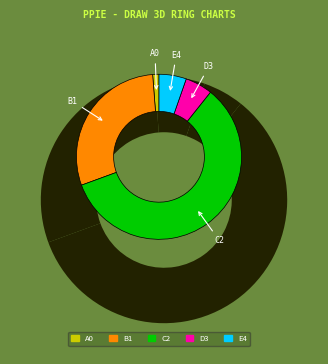

Count the number of slices in the pie.

5